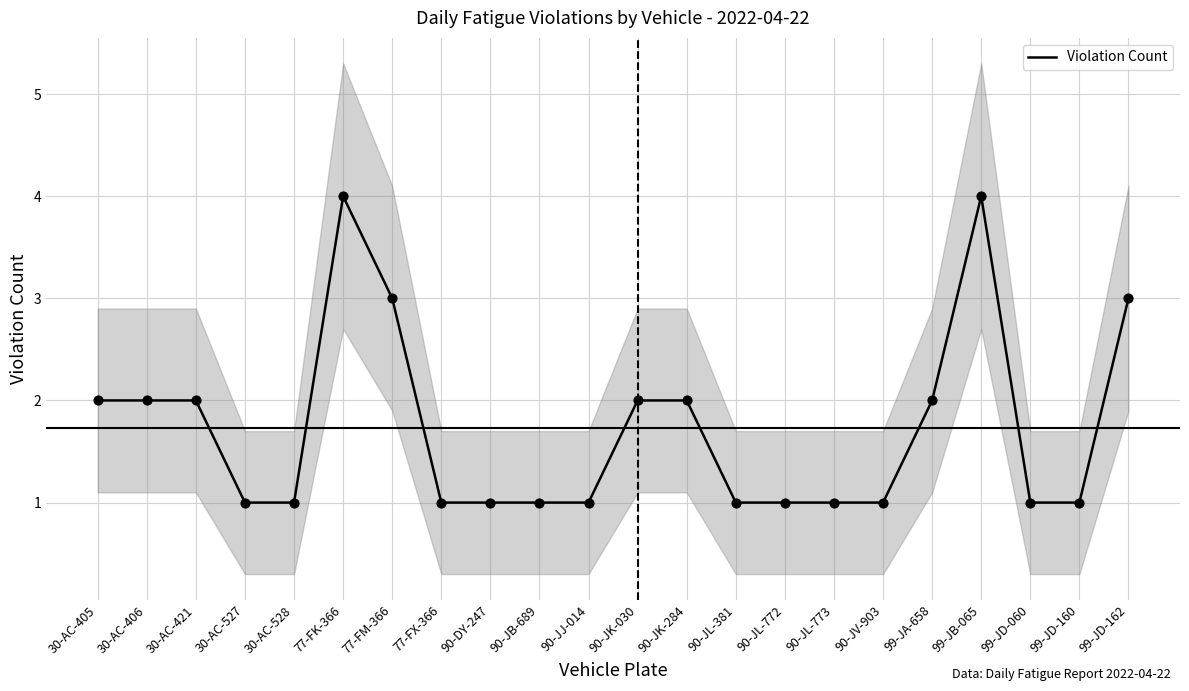

Which has a higher value, 90-JK-284 or 30-AC-527?

90-JK-284